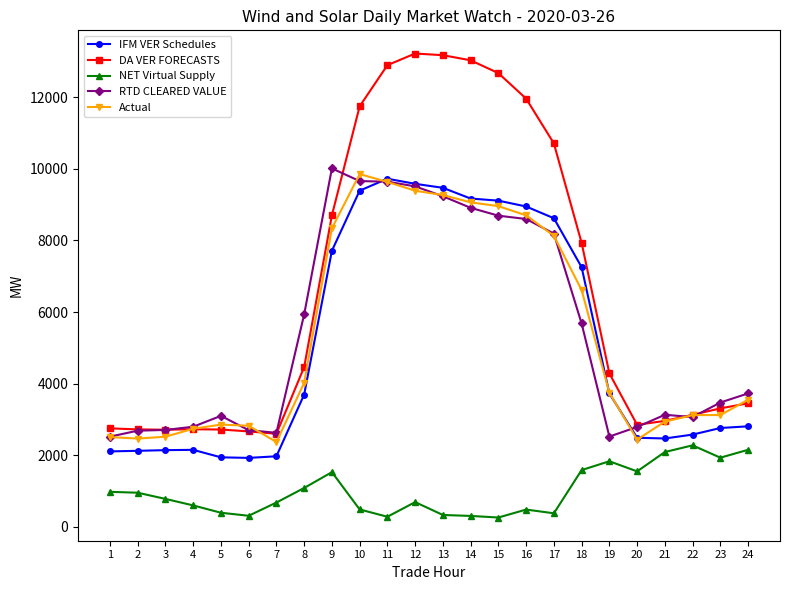

True or false: RTD CLEARED VALUE has more than 2 interior local peaks.

True